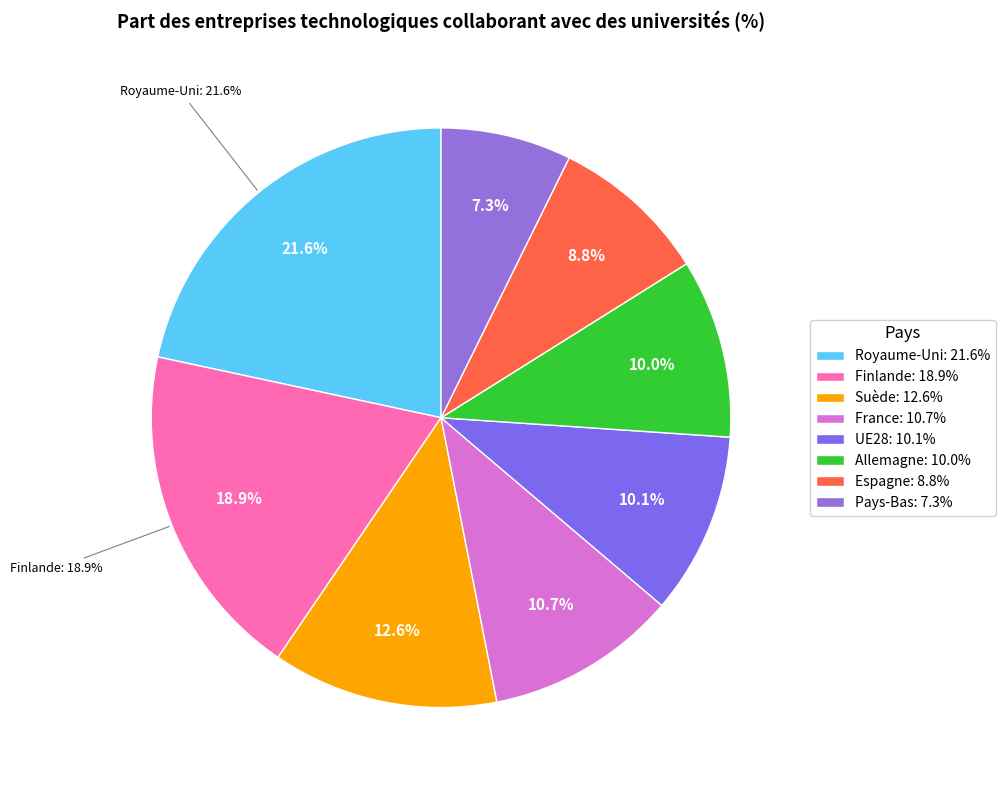

Is Allemagne the majority of the pie?

No